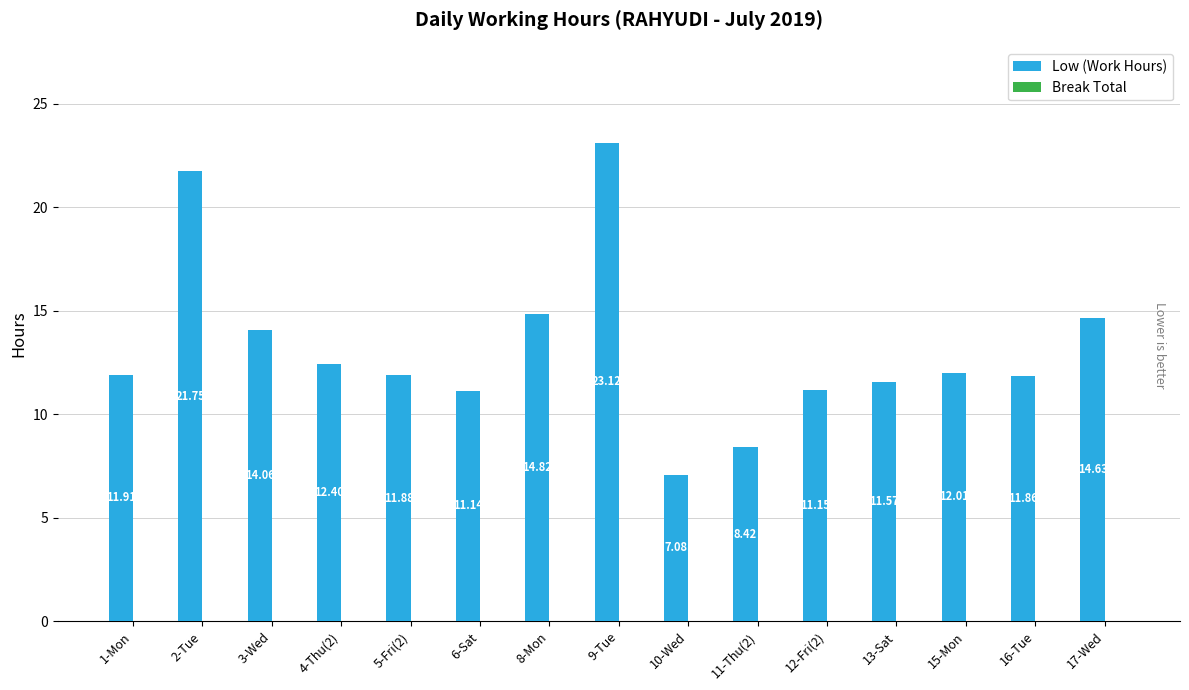

Rank the categories by value from highest to lowest.

9-Tue, 2-Tue, 8-Mon, 17-Wed, 3-Wed, 4-Thu(2), 15-Mon, 1-Mon, 5-Fri(2), 16-Tue, 13-Sat, 12-Fri(2), 6-Sat, 11-Thu(2), 10-Wed